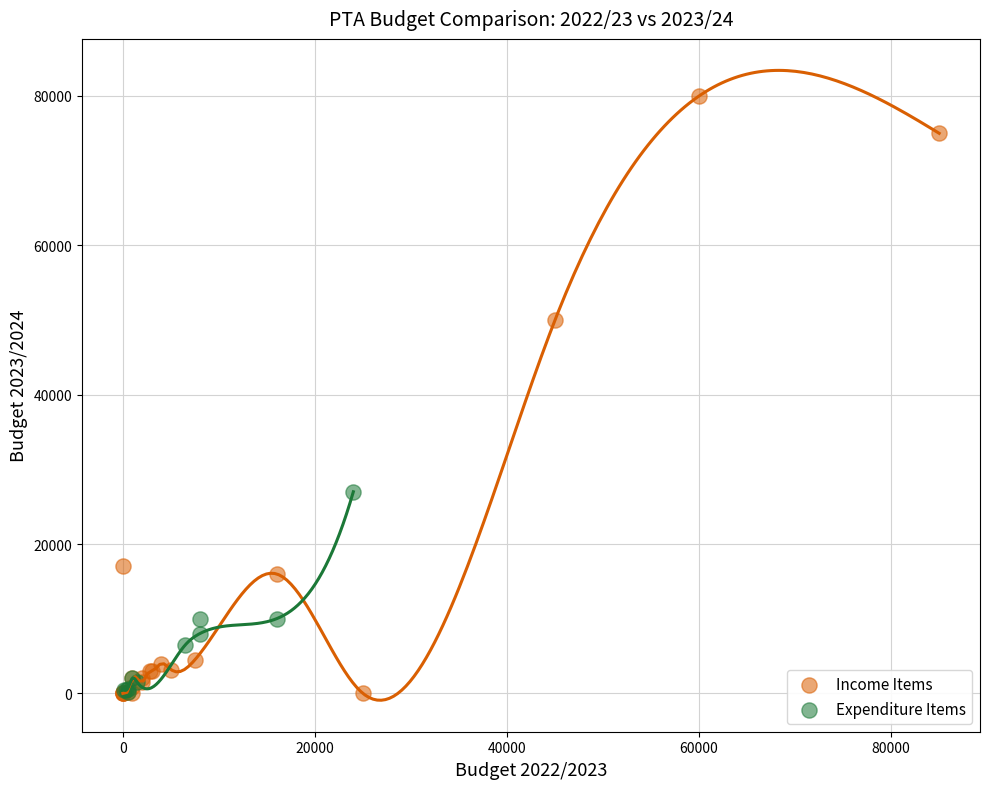

Which series has the widest spread of Y values?

Income Items